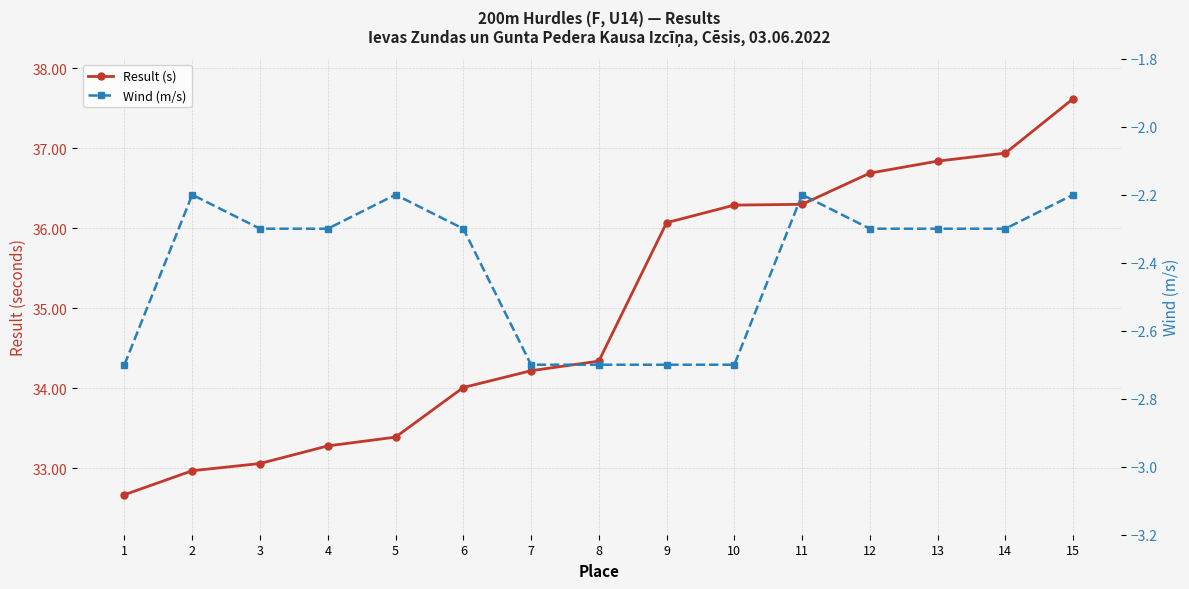

At how many categories does at least one series exceed 14?

15